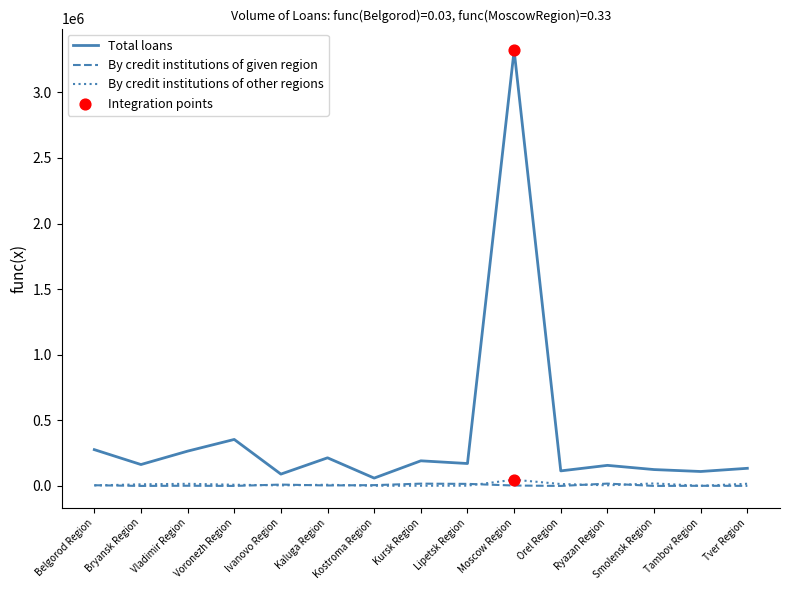

What is the total value across all series at Belgorod Region?

285590